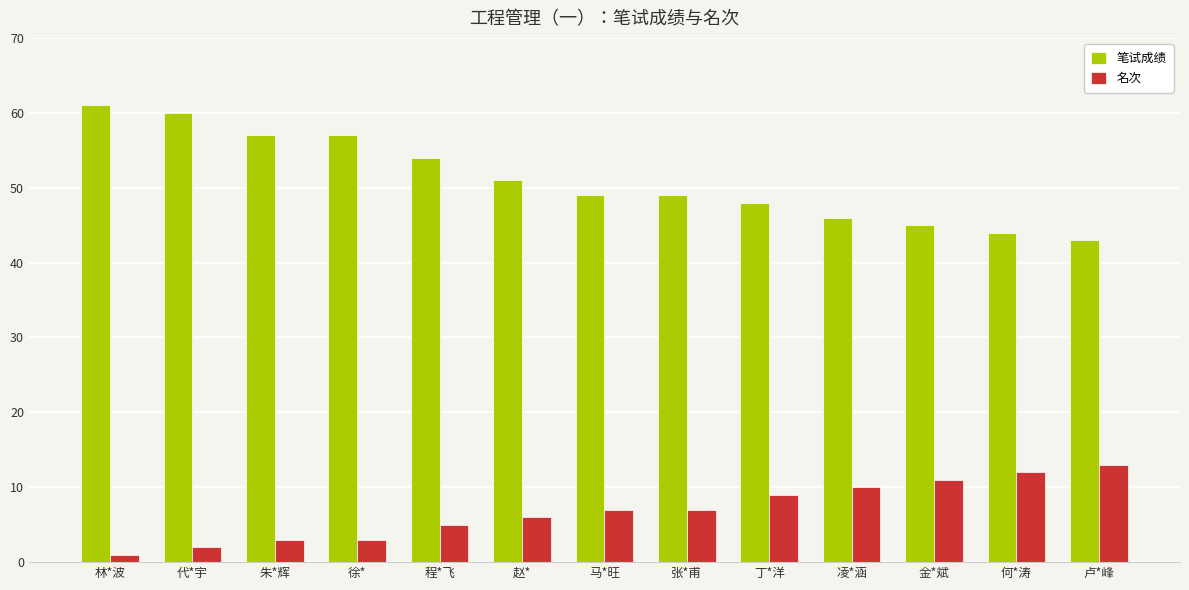

Which series has the widest spread of values?

笔试成绩